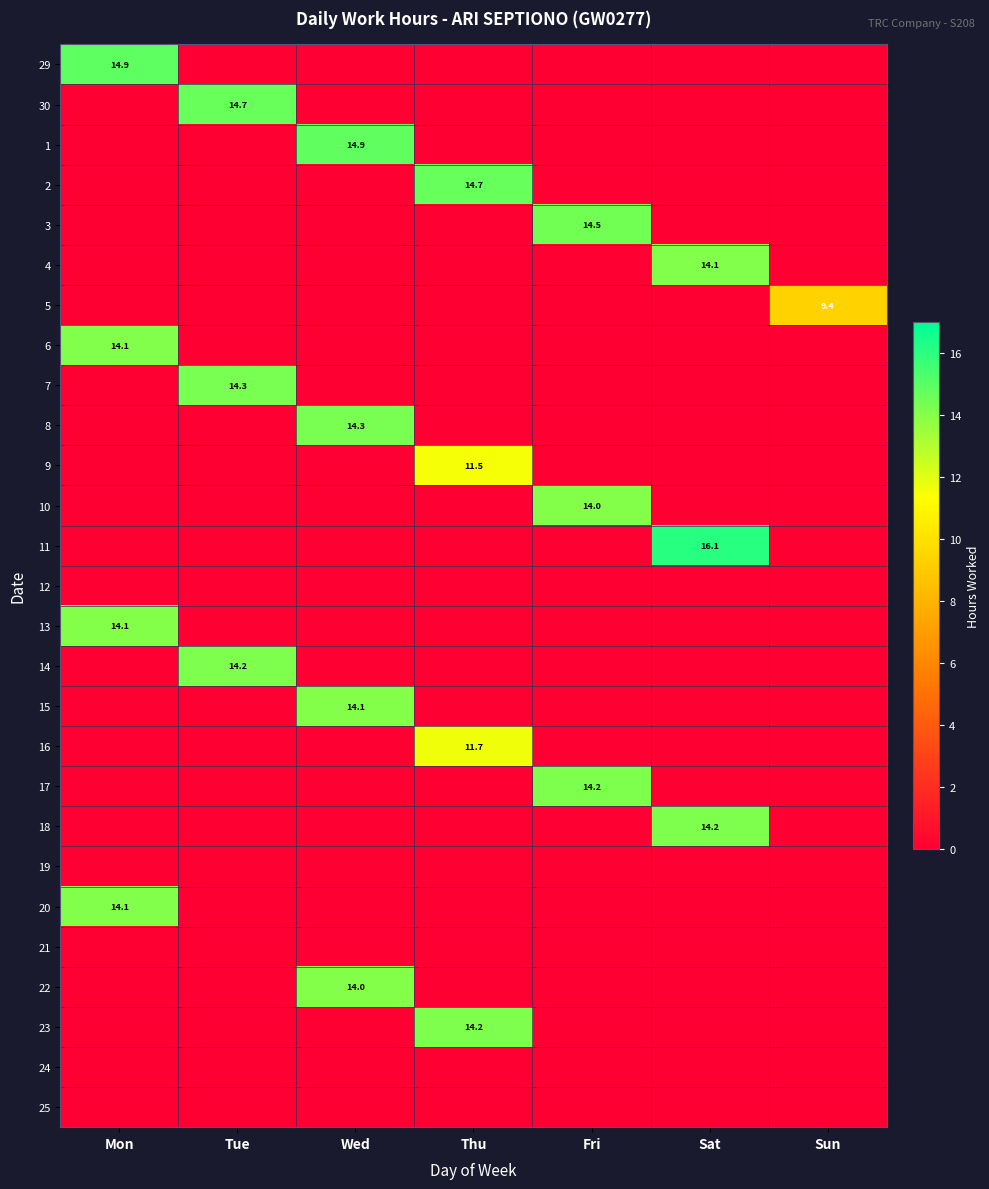

Is it true that 25 equals 0.0 at Wed?

True